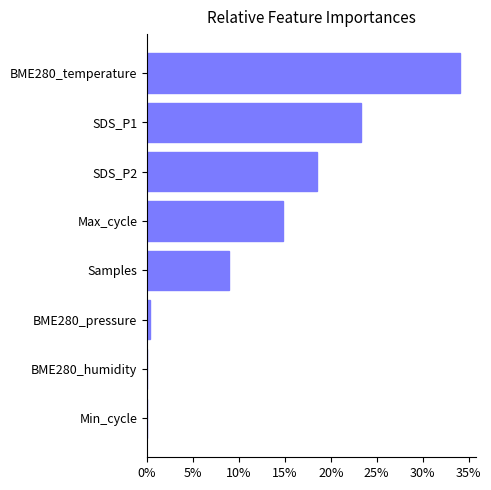

What is the sum of the values at Max_cycle and SDS_P2?

33.3